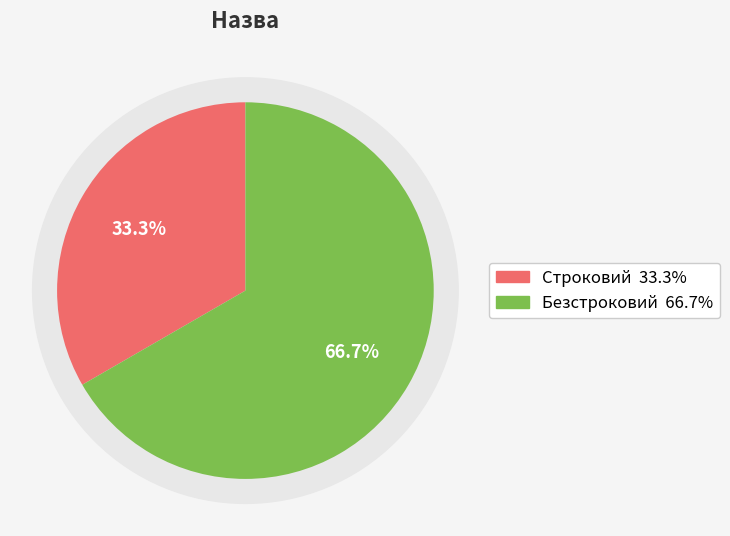

Is it true that Безстроковий is 74% of the pie?

False